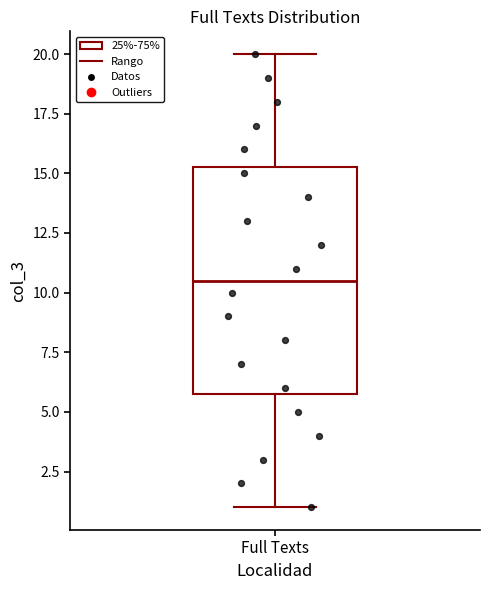

Read this box plot against the y-axis: the position of the median line, the range covered by the box, and the ends of both whiskers. The values are not printed on the chart, so give them approximately, as read against the axis.

median 10.5, box 6.0 to 15.5, whiskers 1.0 to 20.0